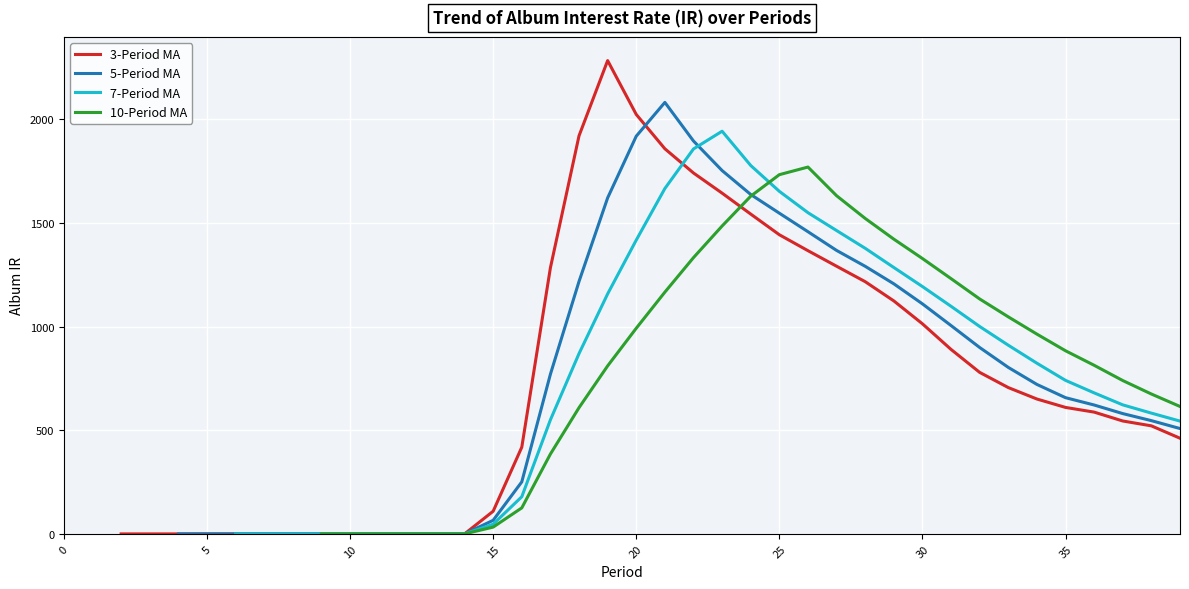

Which series changed the most between 19 and 34?

3-Period MA